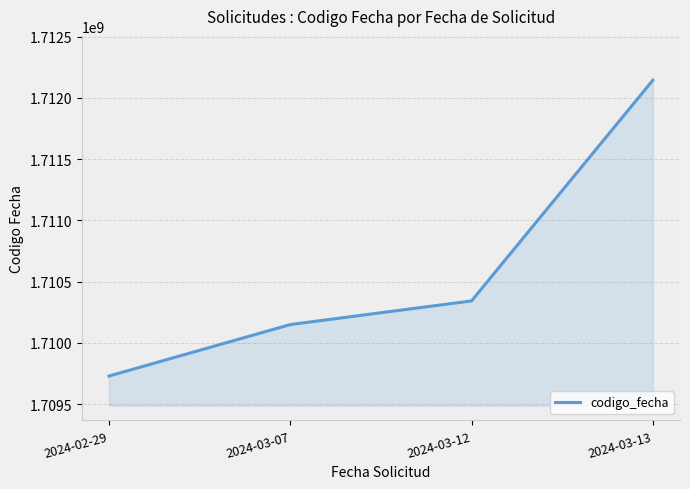

What is the sum of the values at 2024-03-12 and 2024-03-07?

3420492992